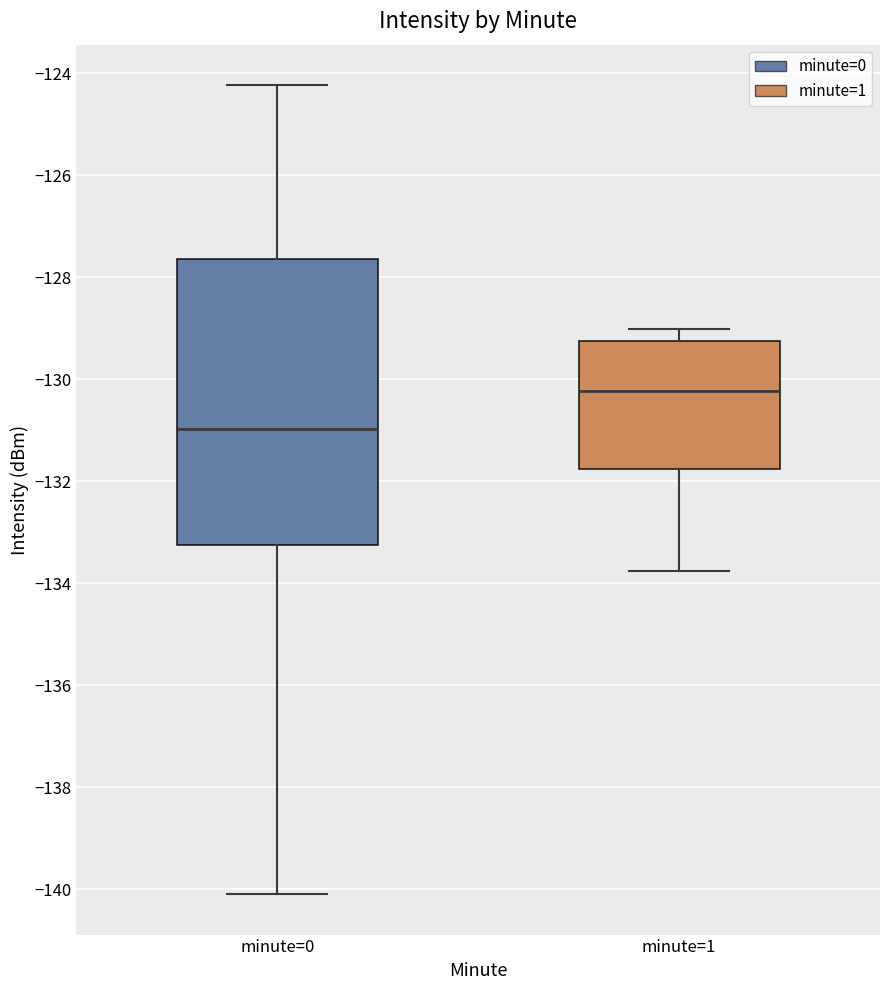

Which box's median line is the lowest?

minute=0